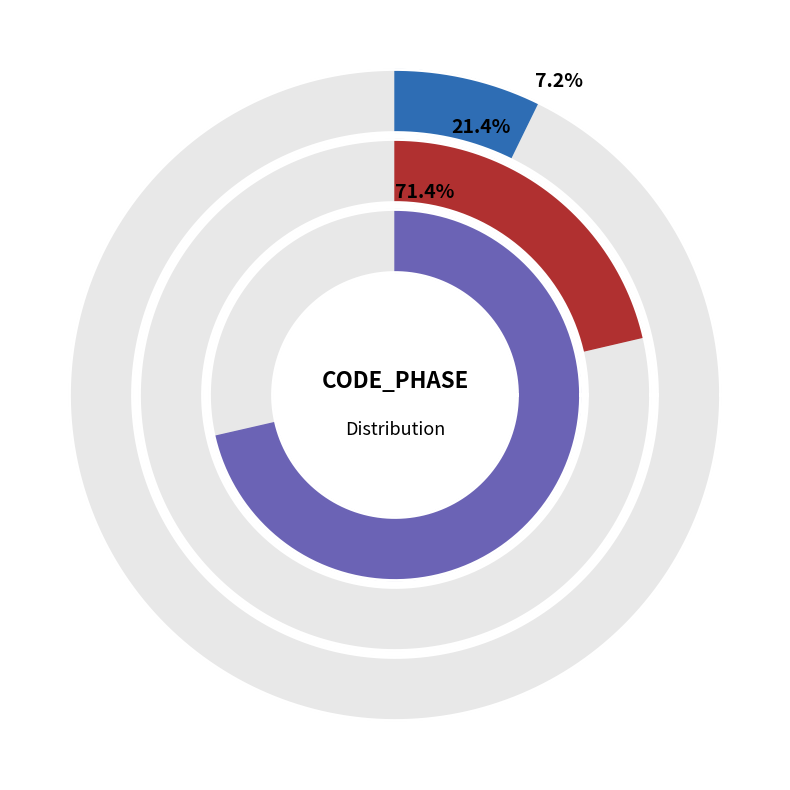

Which category accounts for the majority?

A